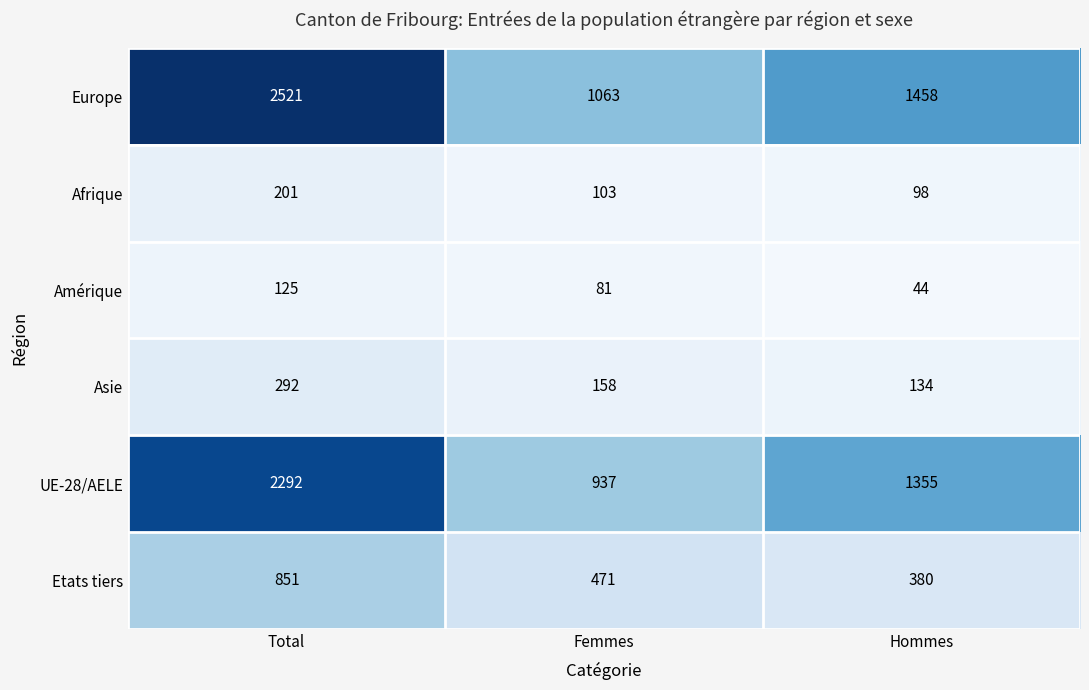

At which label is Amérique closest to 84?

Femmes